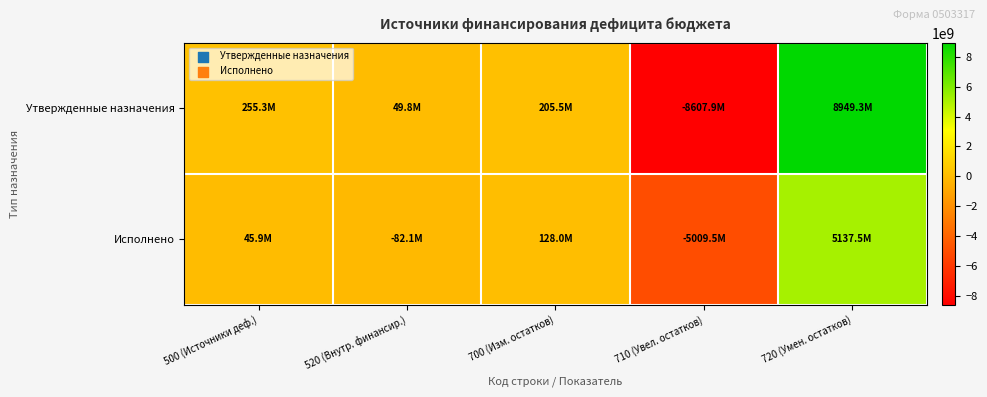

Which has a higher value, 500 (Источники деф.) or 720 (Умен. остатков)?

720 (Умен. остатков)